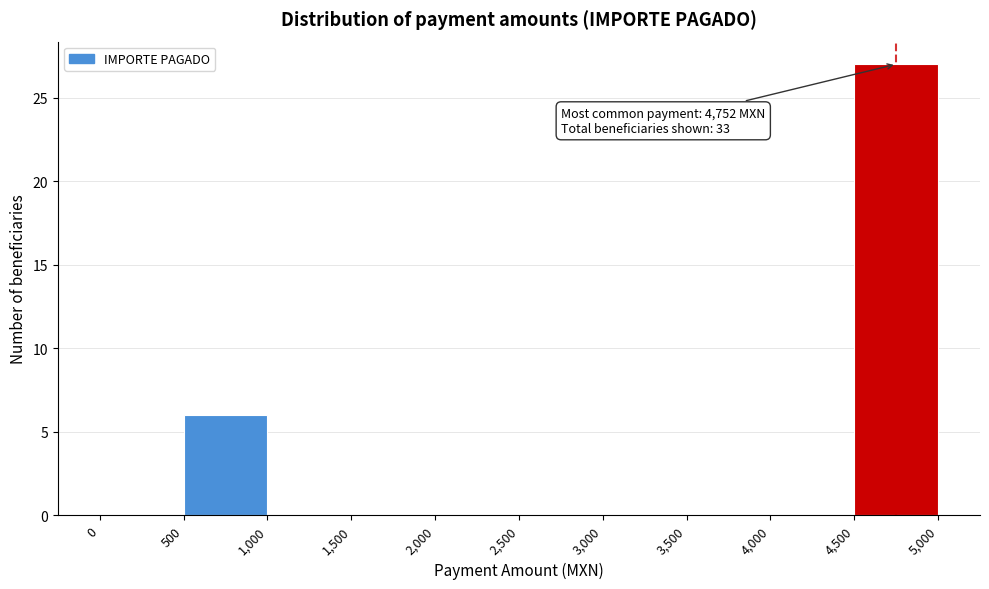

Over which range of the x-axis is the bar tallest?

4,500 to 5,000